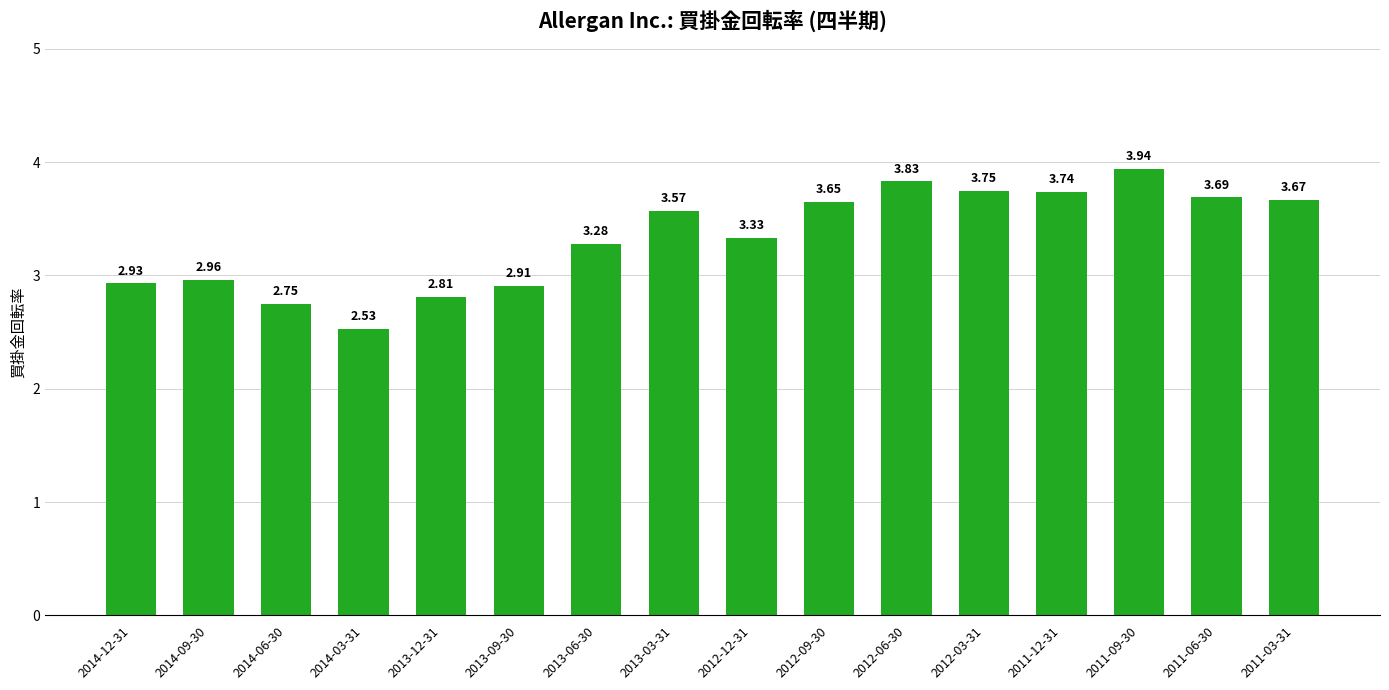

How many values exceed 3?

10